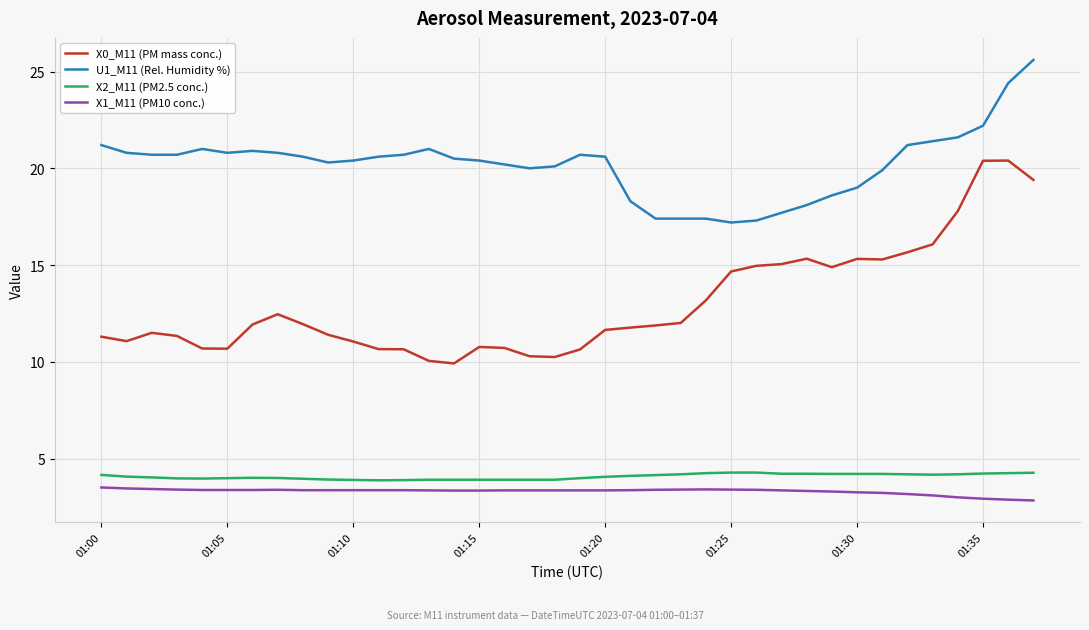

Which series has the widest spread of values?

X0_M11 (PM mass conc.)